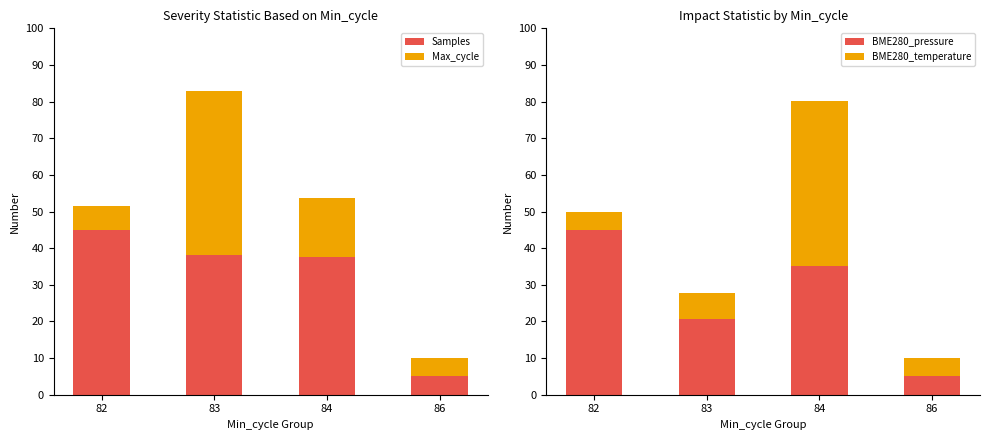

Reading left to right, list all the values displayed in this chart.

Samples: 82=45.0	83=38.0	84=37.5	86=5.0
Max_cycle: 82=6.6	83=45.0	84=16.2	86=5.0
BME280_pressure: 82=45.0	83=20.8	84=35.1	86=5.0
BME280_temperature: 82=5.0	83=7.1	84=45.0	86=5.0